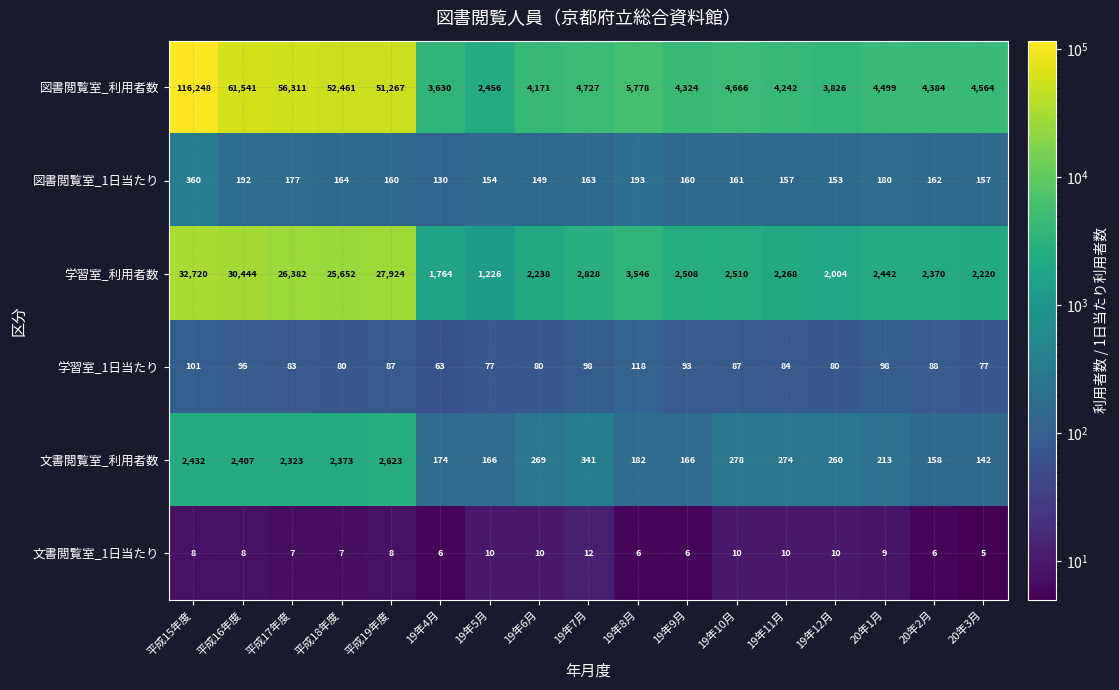

Where is 図書閲覧室_1日当たり nearest to the value 245?

19年8月